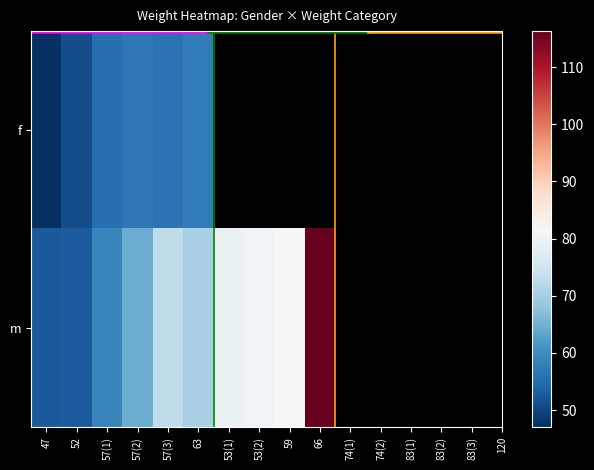

Rank the series at 53(1) from highest to lowest value.

f, m